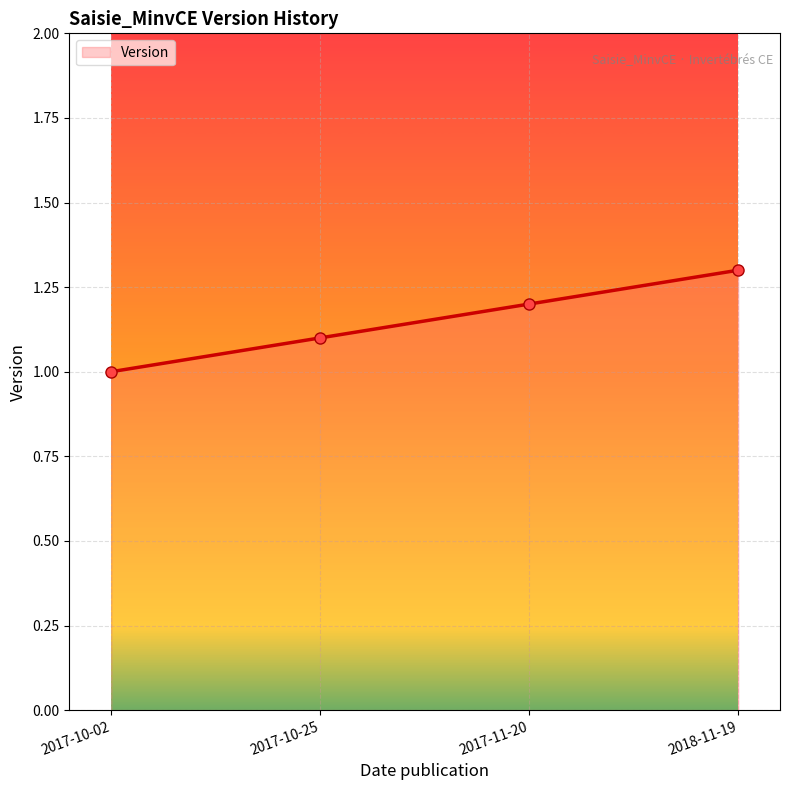

Reading right to left, what are all the values shown in this chart?

2018-11-19=1.3	2017-11-20=1.2	2017-10-25=1.1	2017-10-02=1.0